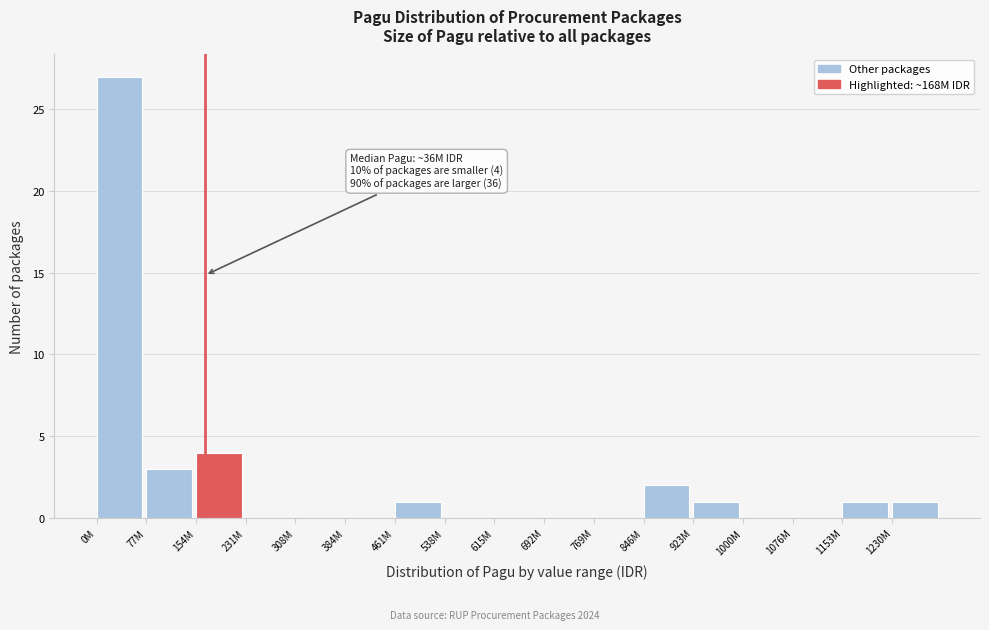

Reading left to right, extract all data points from this chart.

0M=27	77M=3	154M=4	231M=0	308M=0	384M=0	461M=1	538M=0	615M=0	692M=0	769M=0	846M=2	923M=1	1000M=0	1076M=0	1153M=1	1230M=1